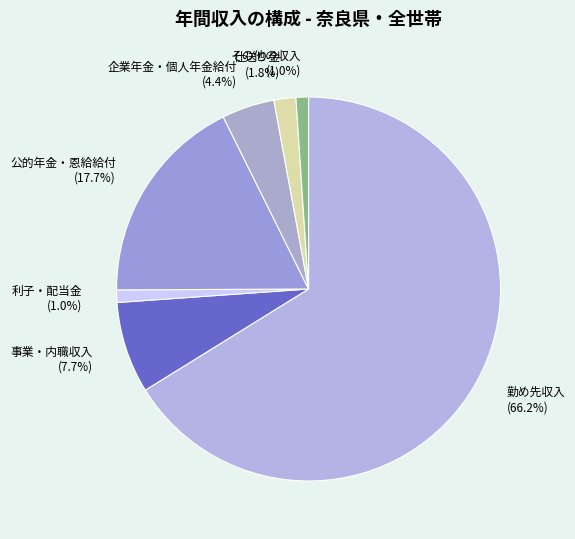

Which slice represents more than half of the pie?

勤め先収入